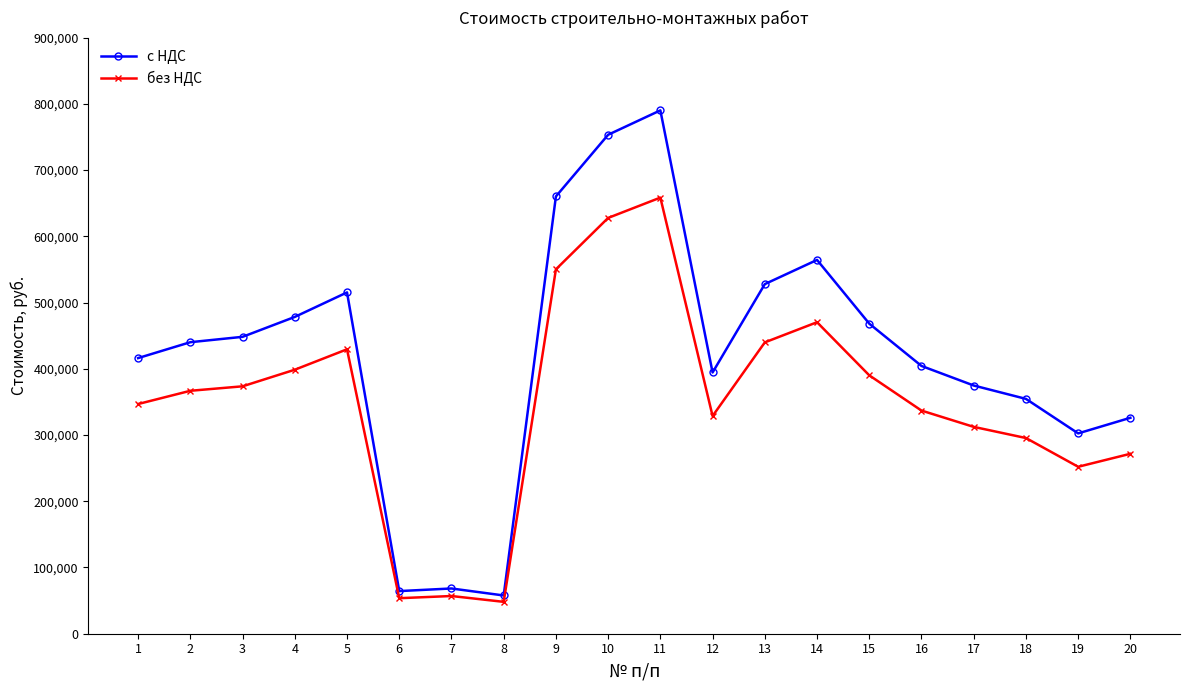

What is the total value across all series at 11?

1448627.8